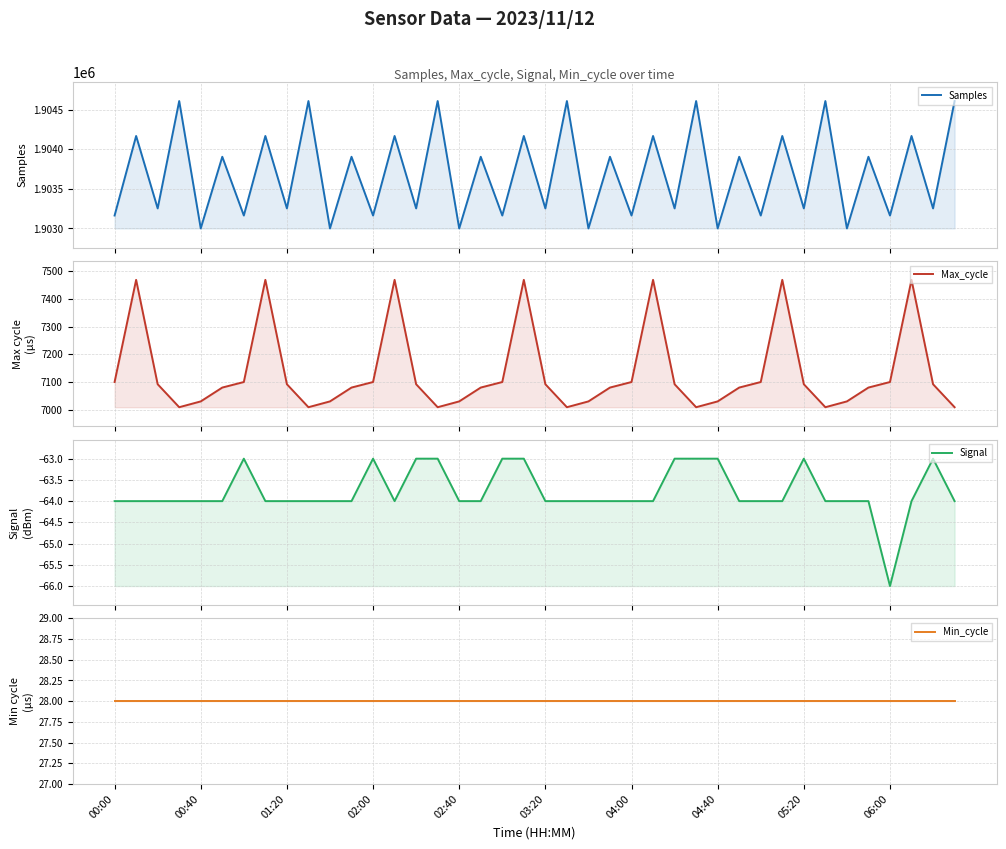

What is the minimum value for Min_cycle?

28